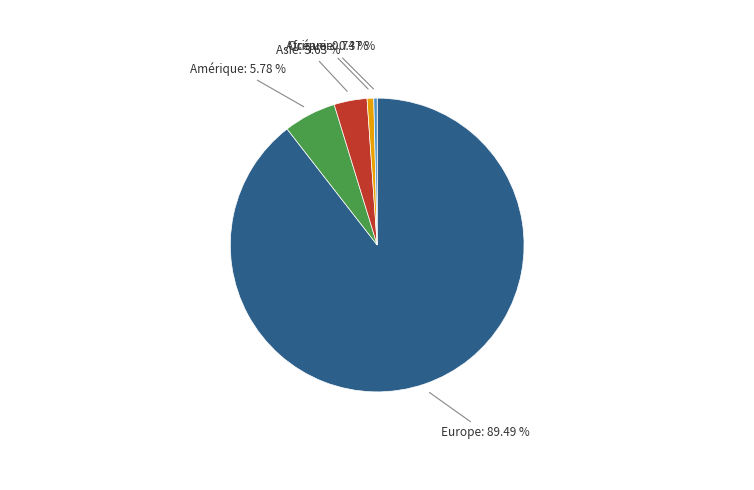

Does any single category account for the majority?

Yes